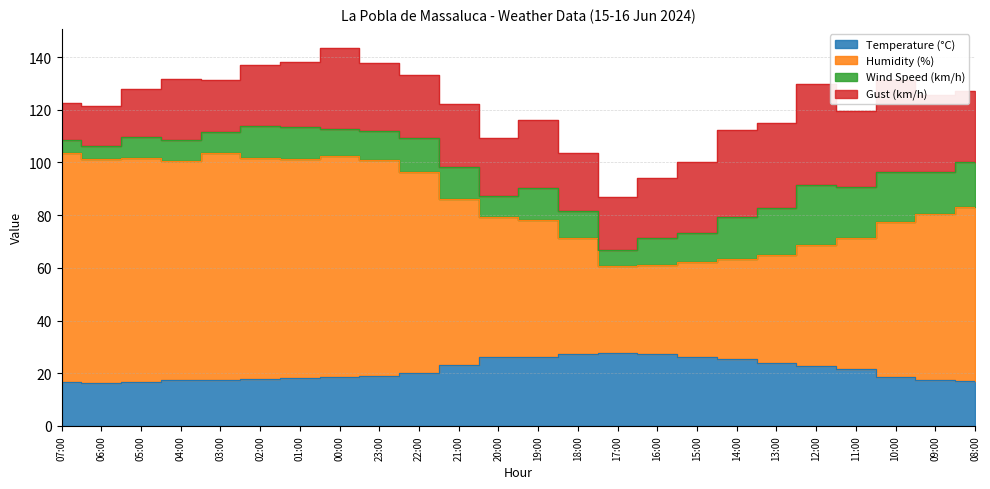

Where does the Humidity (%) series first go above 83?

07:00